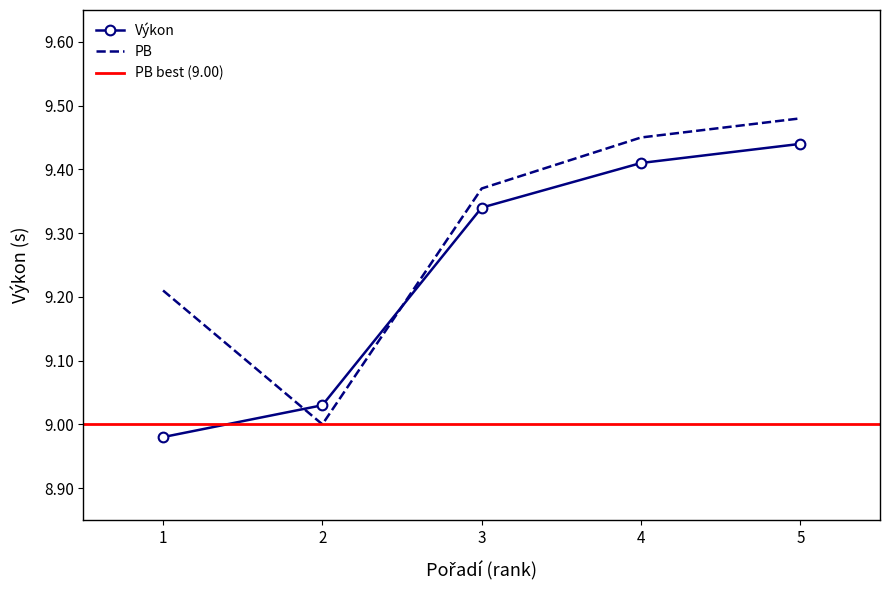

The PB series shows 5.0 at 5. True or false?

False